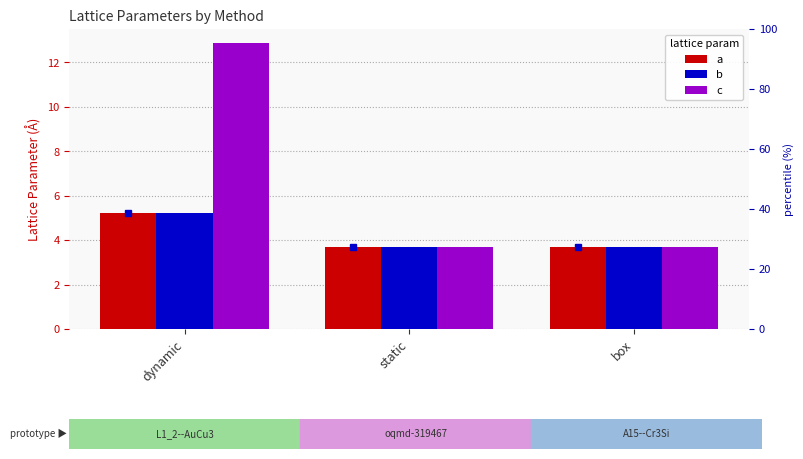

Is the value of c at dynamic greater than the value of b at box?

Yes